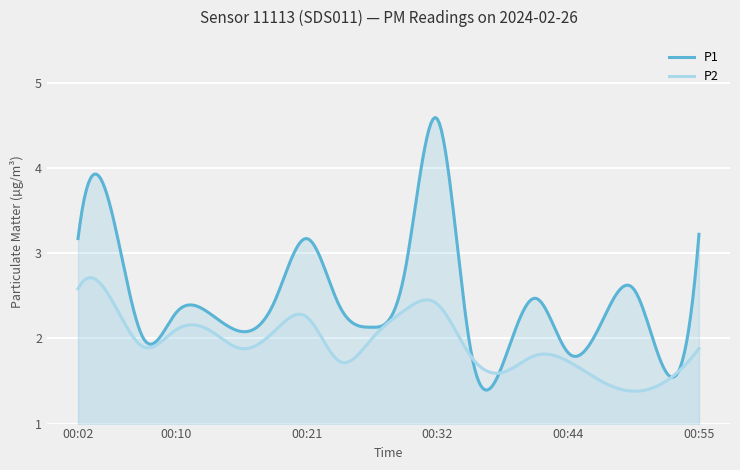

What is the value of the P2 point at the 1st from the left?

2.6